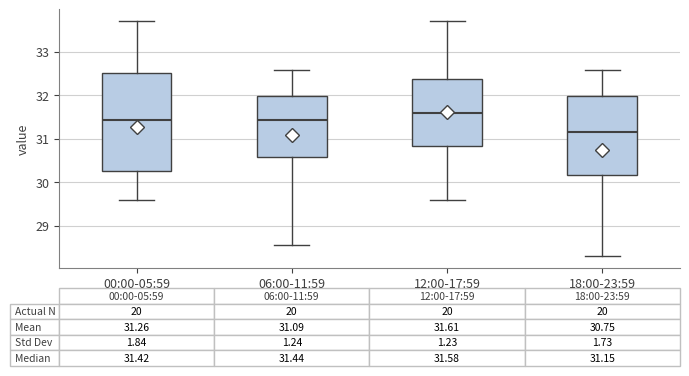

Comparing the boxes themselves (not the whiskers), which one is the tallest?

00:00-05:59